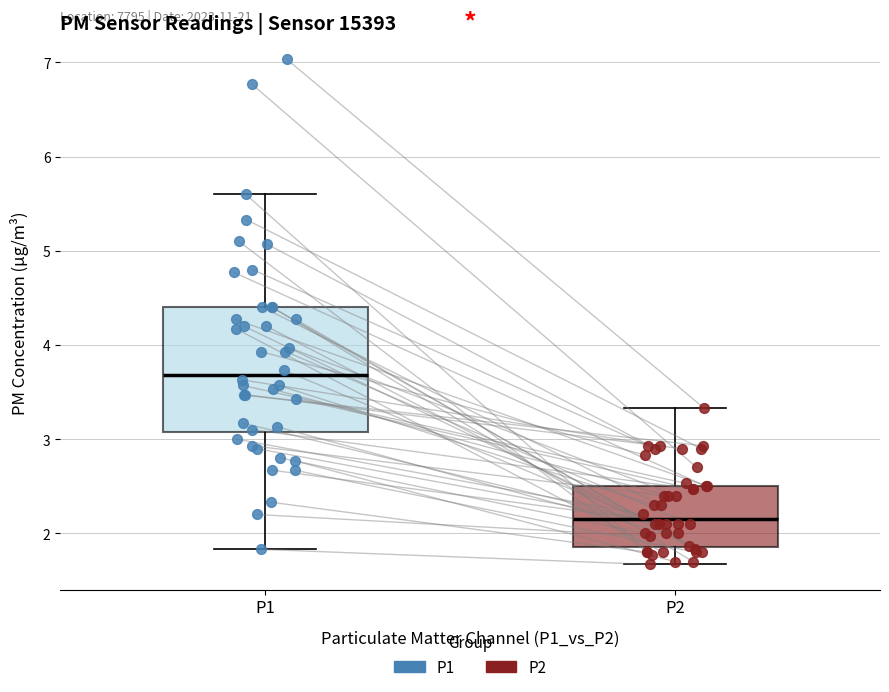

Where is the upper edge of the box for P2 on the y-axis? The values are not printed on the chart, so give them approximately, as read against the axis.

2.5